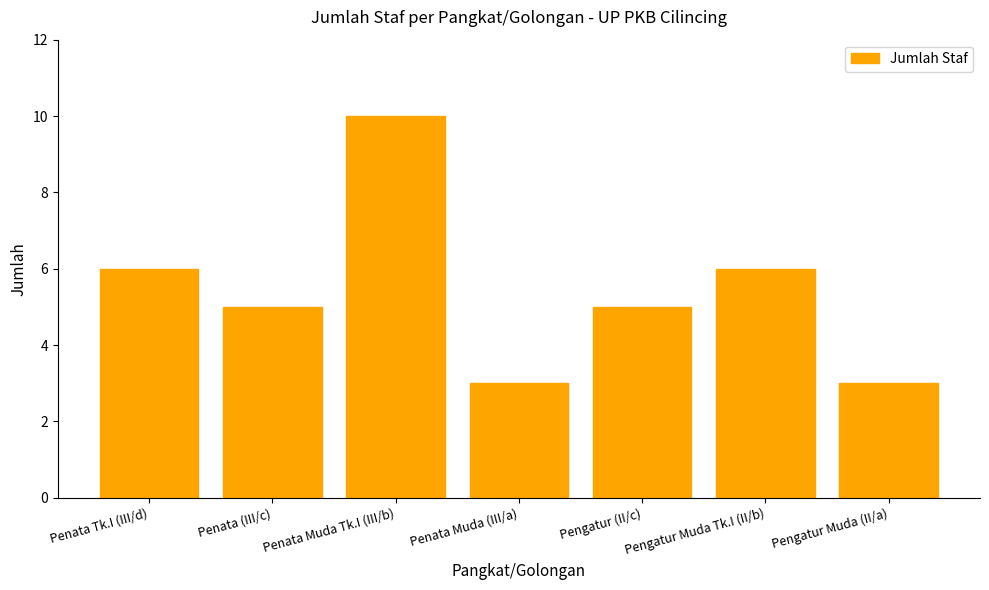

What is the label of the 2nd bar from the right?

Pengatur Muda Tk.I (II/b)